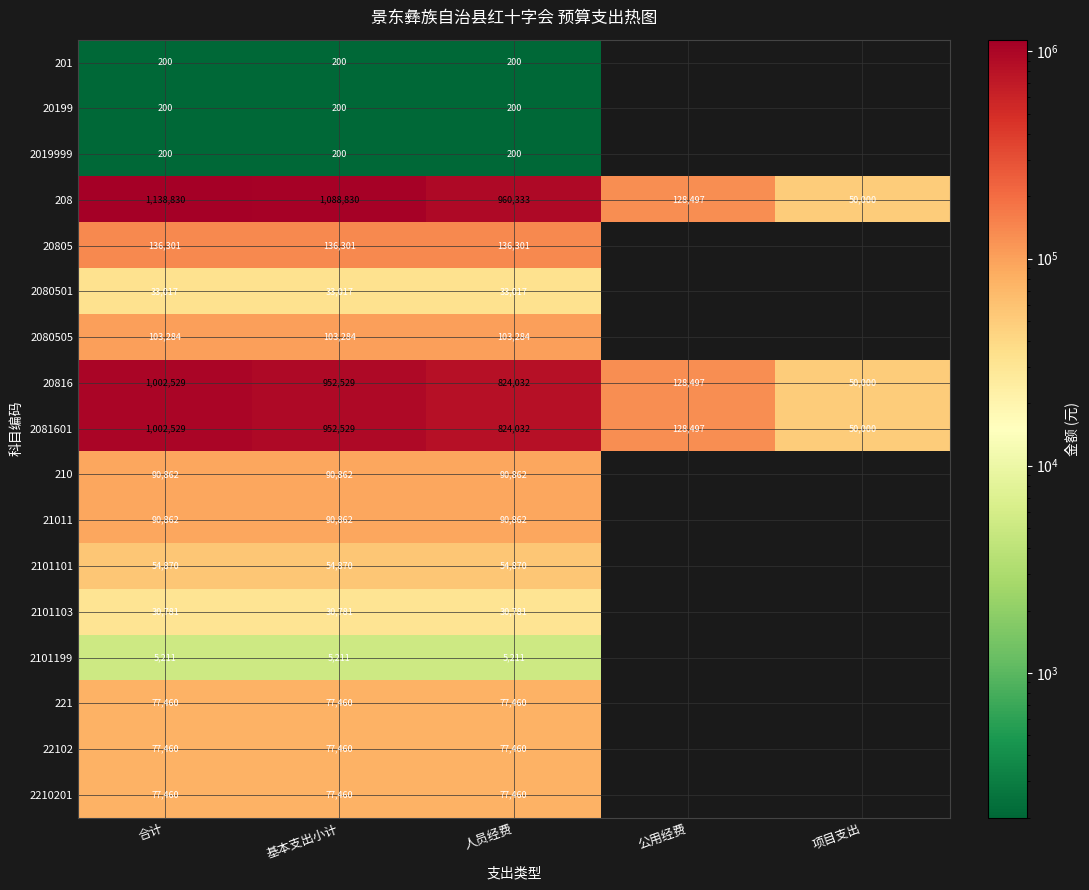

True or false: 2101103 has a value of 40029 at 合计.

False